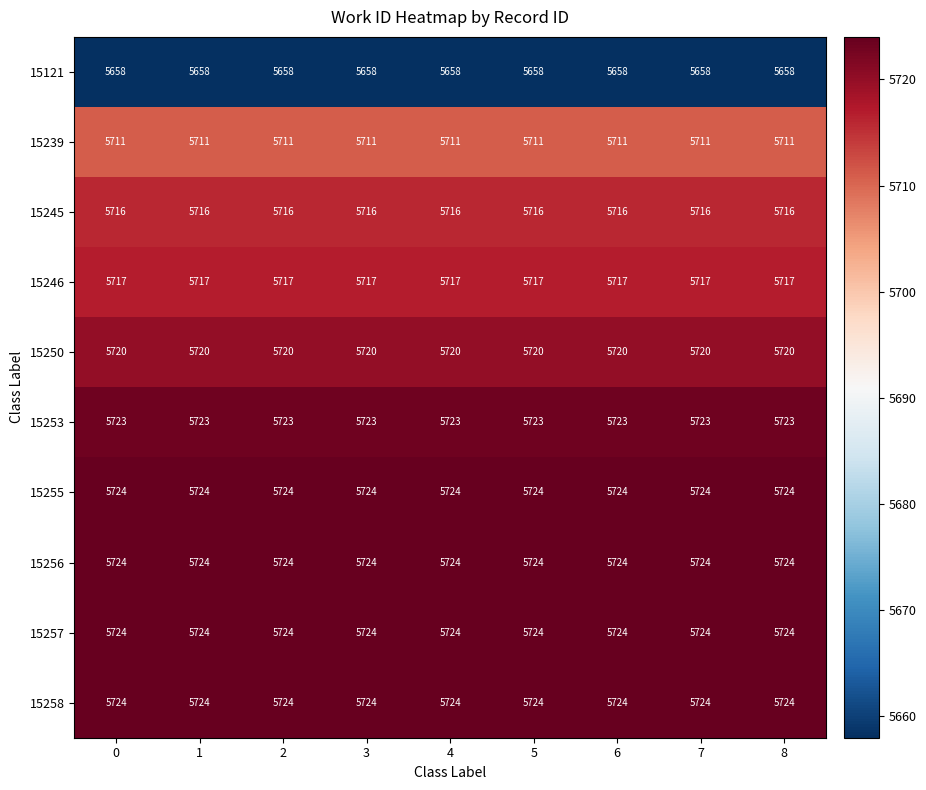

The value of 15246 at 0 is 5717. True or false?

True